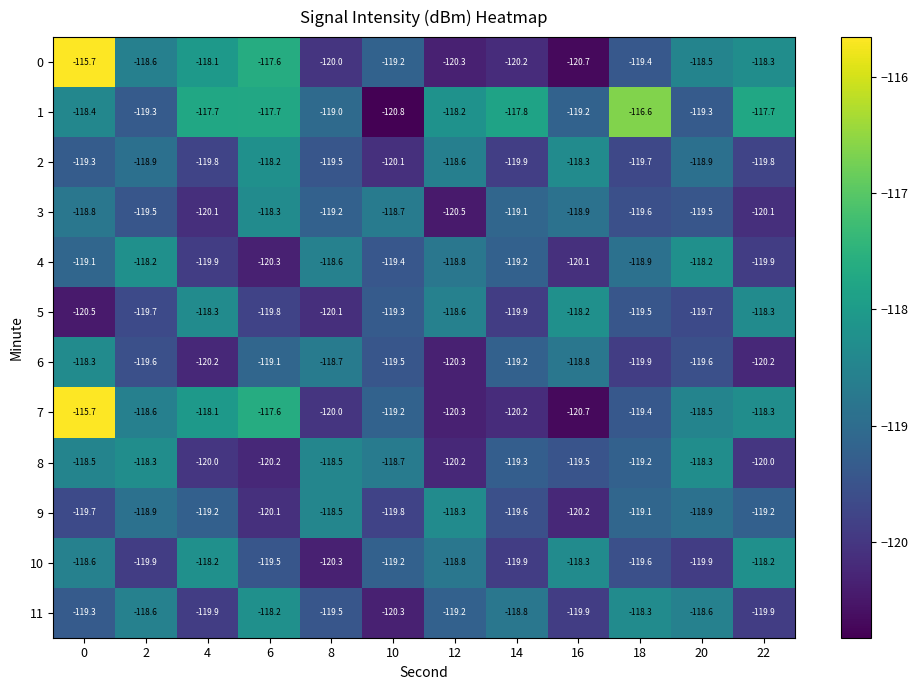

What value does the 10 series have at 10?

-119.2